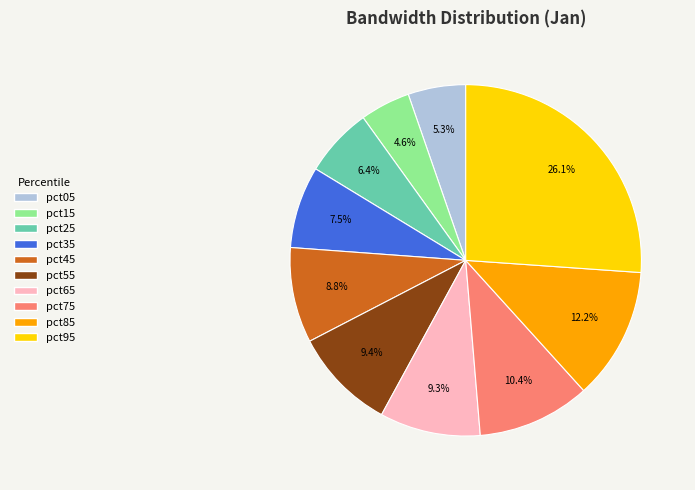

Is there a majority slice in this chart?

No